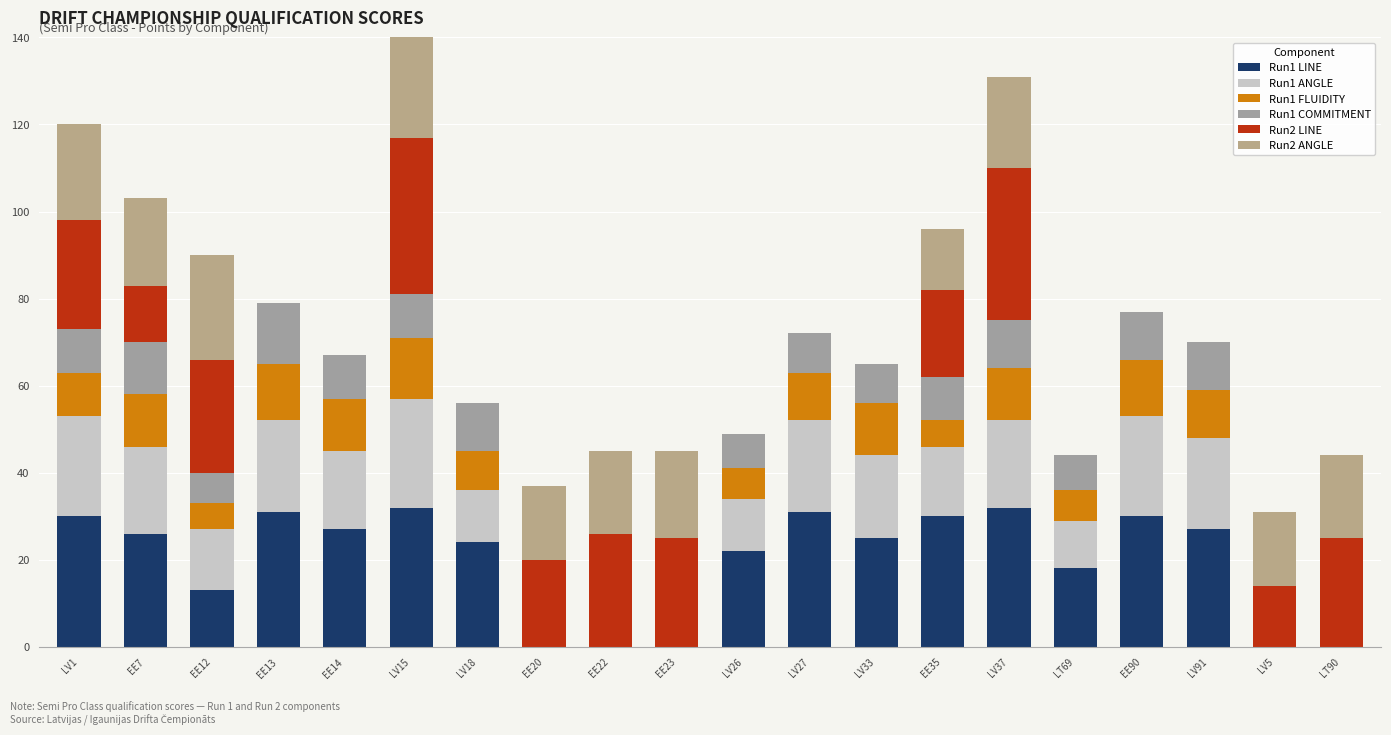

How many groups of bars are there?

20